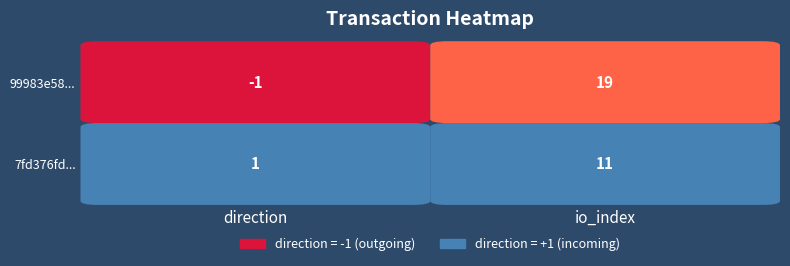

At how many categories does at least one series exceed 17?

1